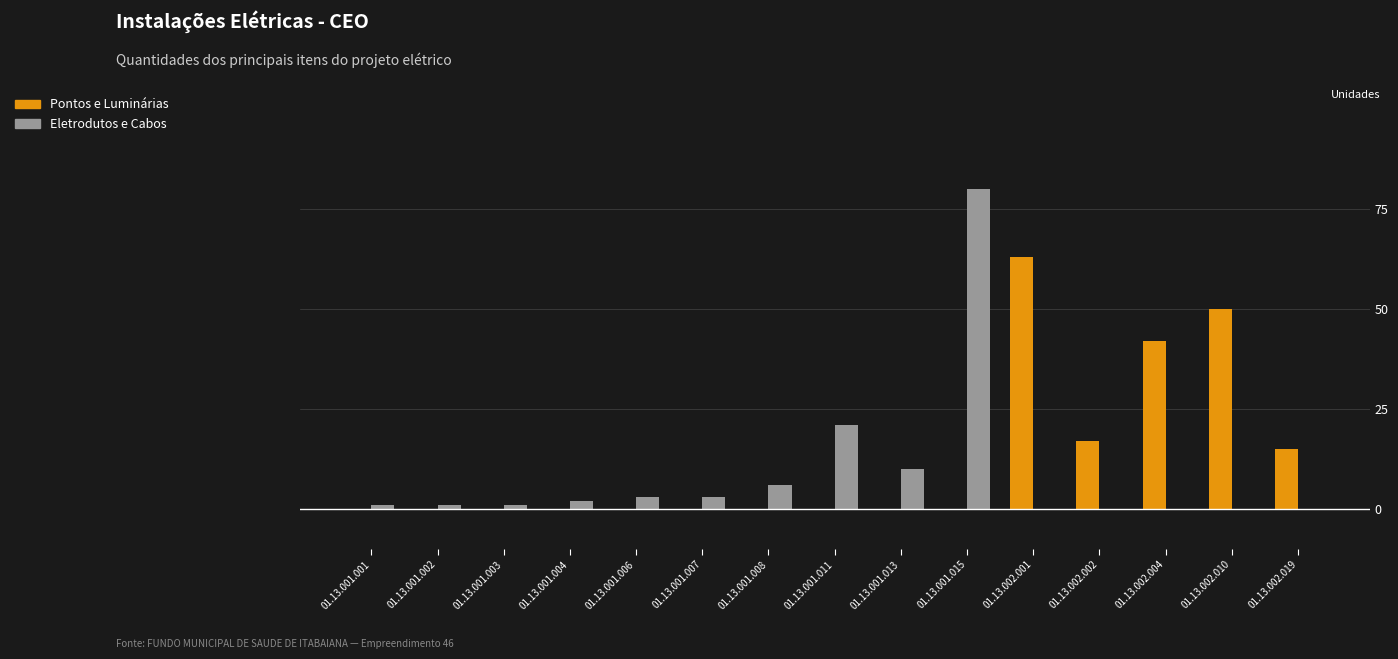

How many groups of bars are there?

15